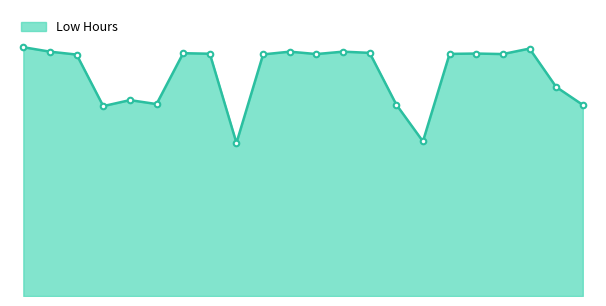

At which label does the data first exceed 14?

29